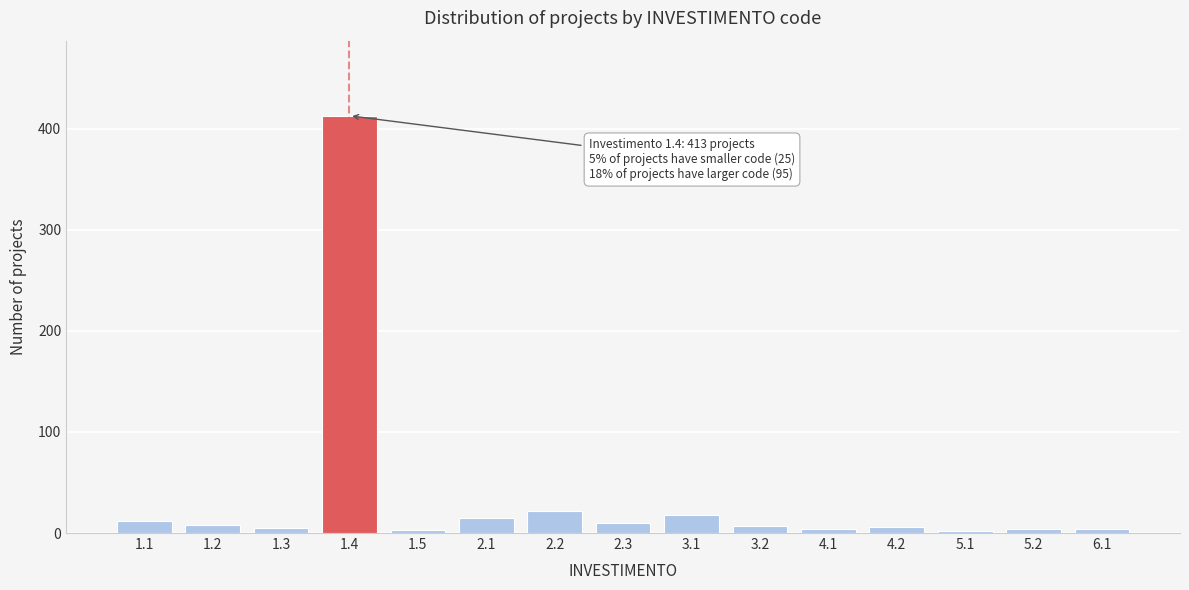

What is the difference between the second highest and minimum values?

20